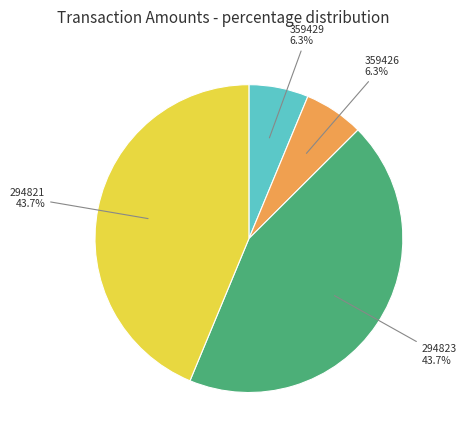

What portion of the pie excludes 294823?

56.3%